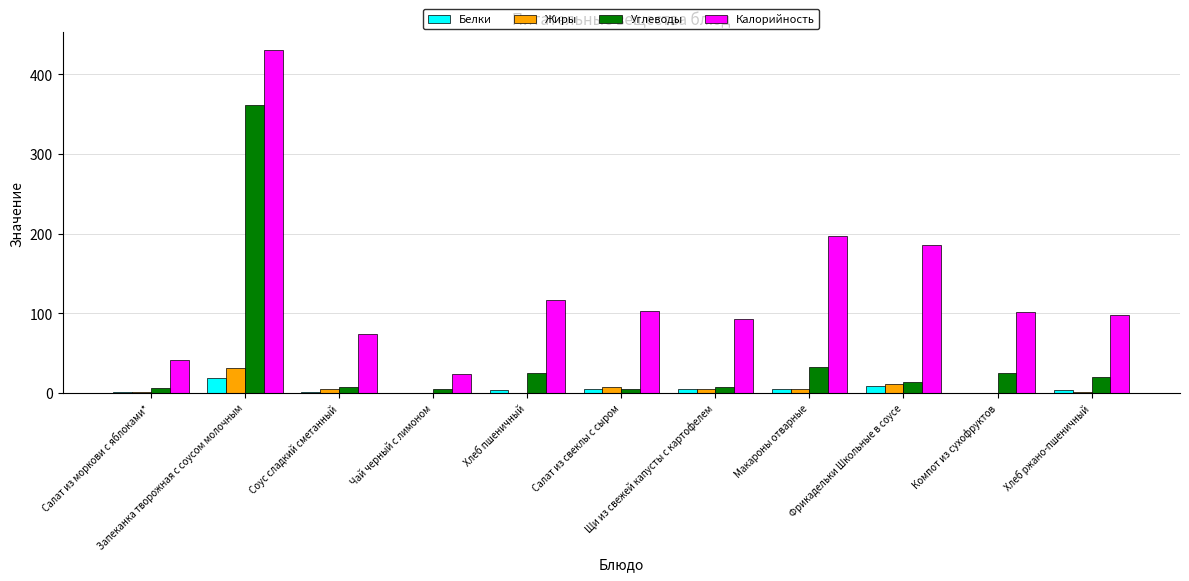

Which series has the largest total across all categories?

Калорийность